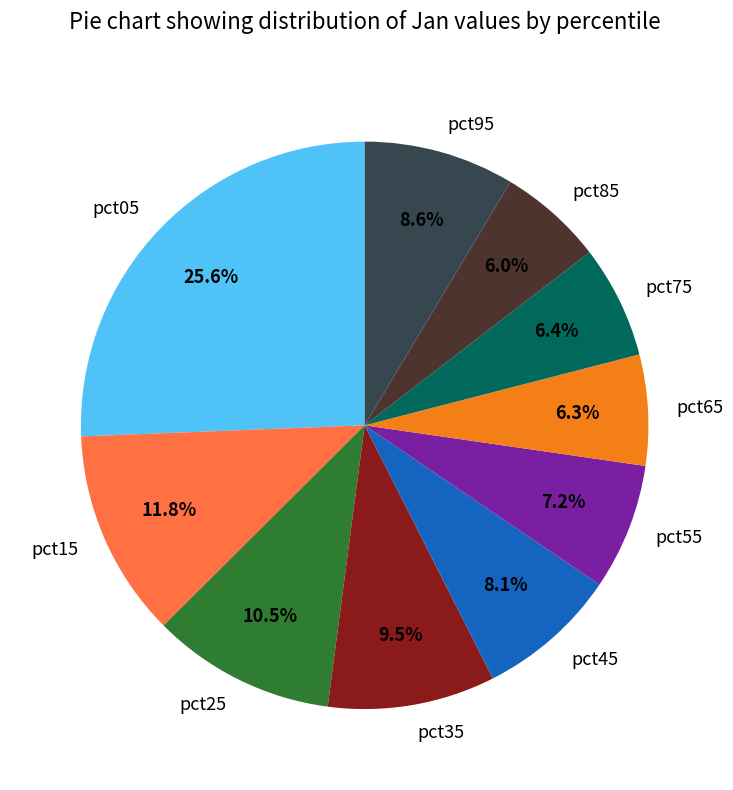

What is the largest slice in the pie chart?

pct05